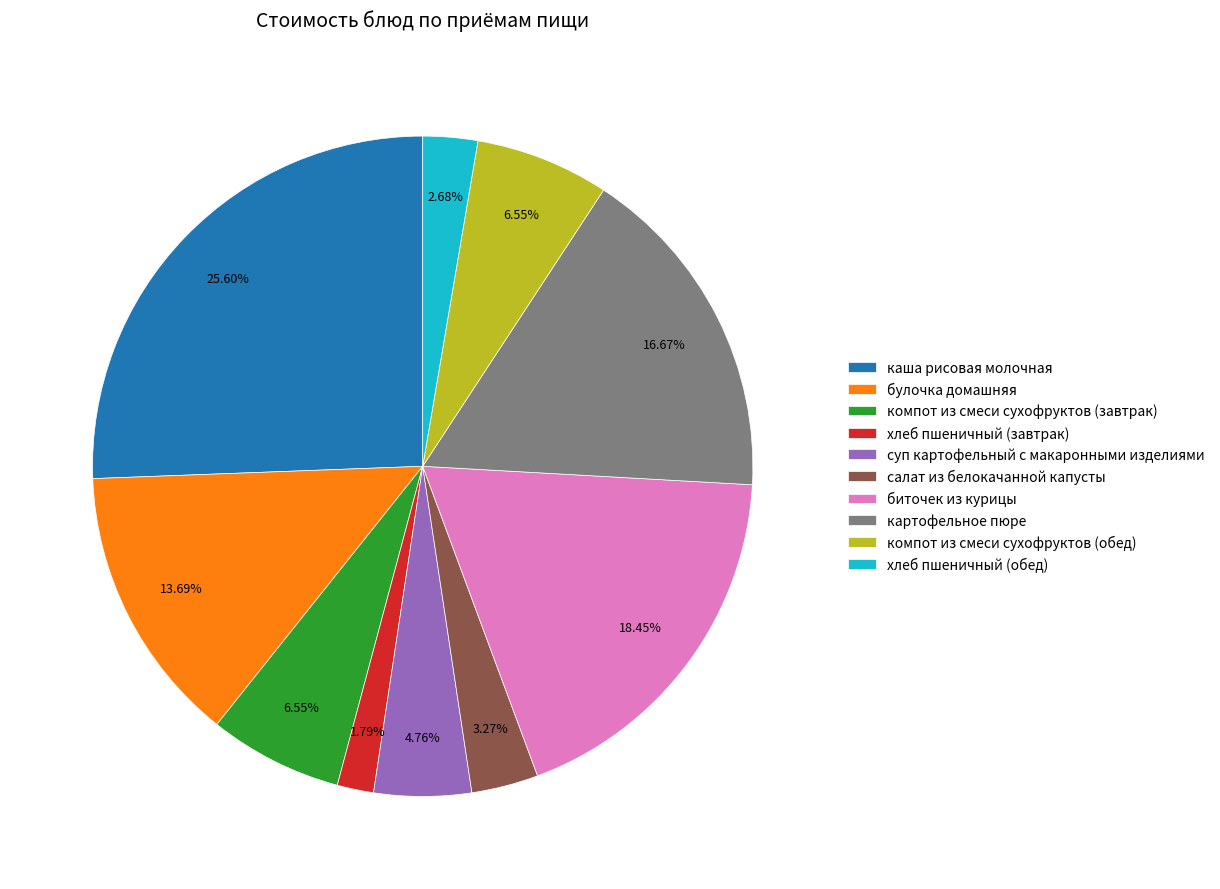

Is the sum of биточек из курицы and картофельное пюре greater than half?

No